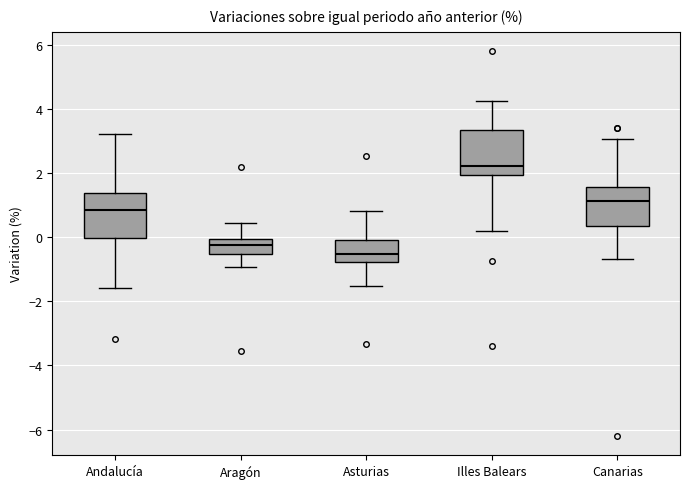

Where does the upper whisker of the box for Andalucía end on the y-axis? The values are not printed on the chart, so give them approximately, as read against the axis.

3.2